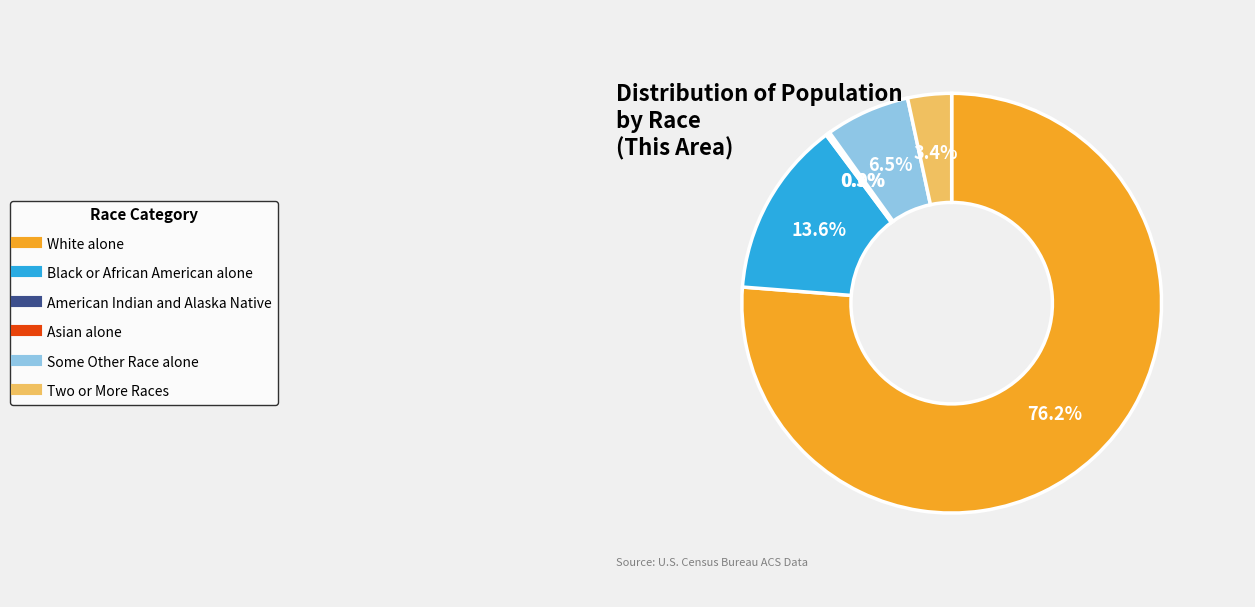

To the nearest percent, what is the difference between the largest and smallest slice percentages?

76%